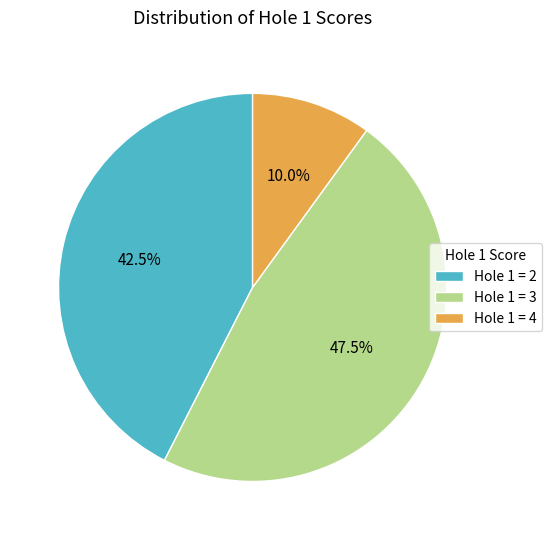

Rank the categories by value from highest to lowest.

Hole 1 = 3, Hole 1 = 2, Hole 1 = 4